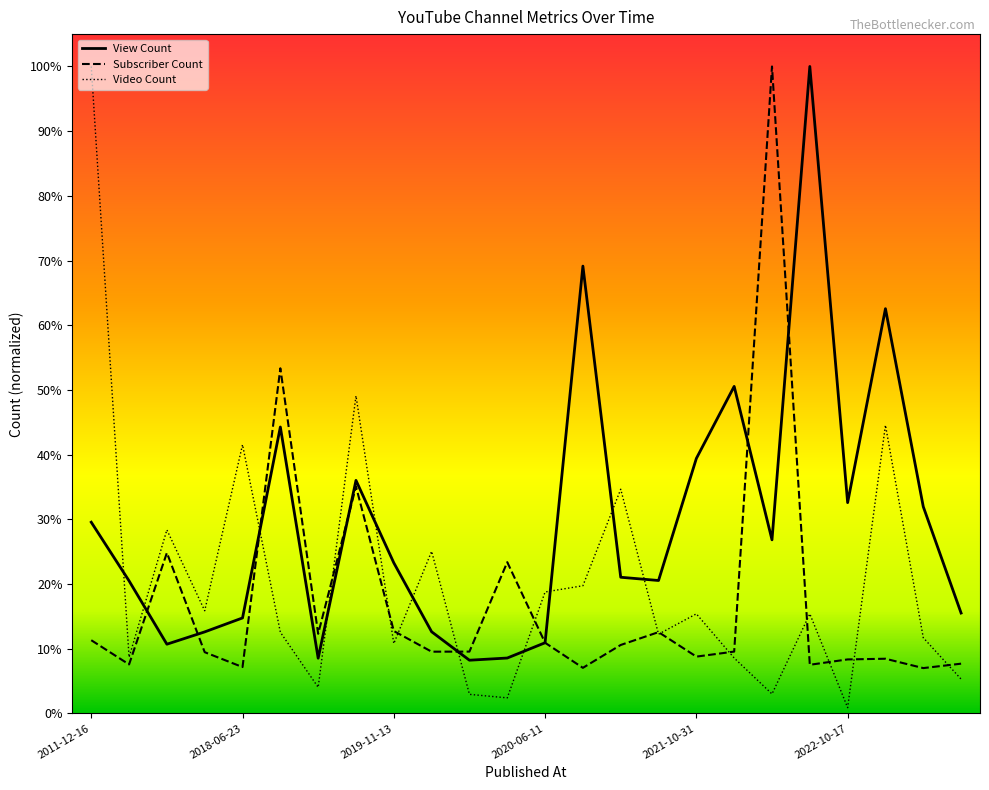

Which series changed the most between 2021-07-13 and 2022-07-28?

Subscriber Count